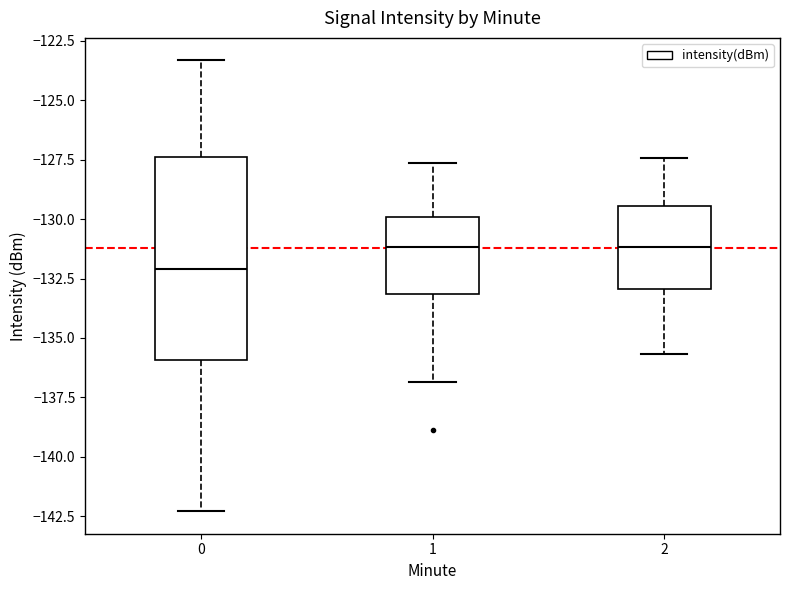

Where does the lower whisker of the box at x = 1 end on the y-axis? The values are not printed on the chart, so give them approximately, as read against the axis.

-137.0